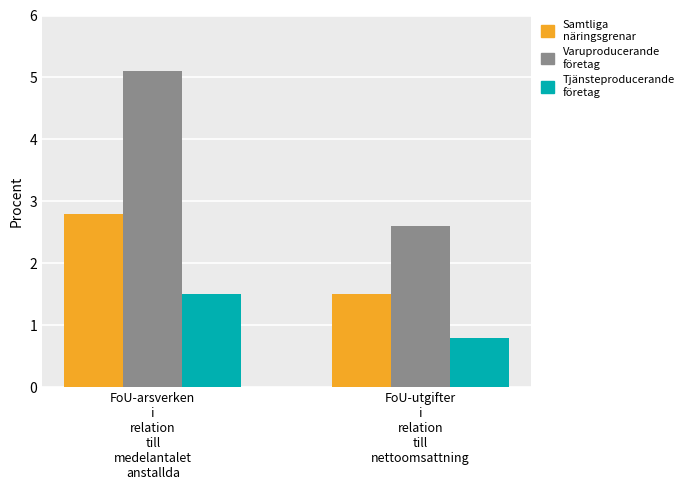

How many series are shown in this chart?

3